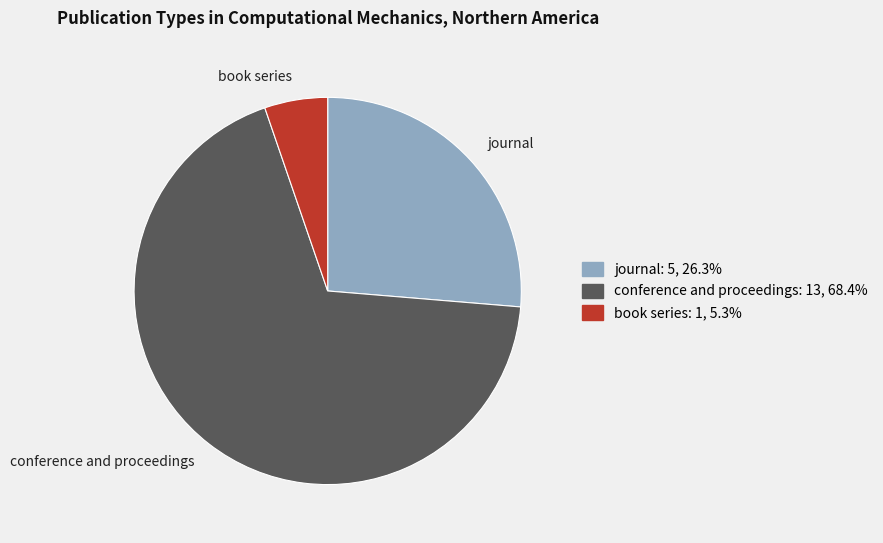

Is there a majority slice in this chart?

Yes